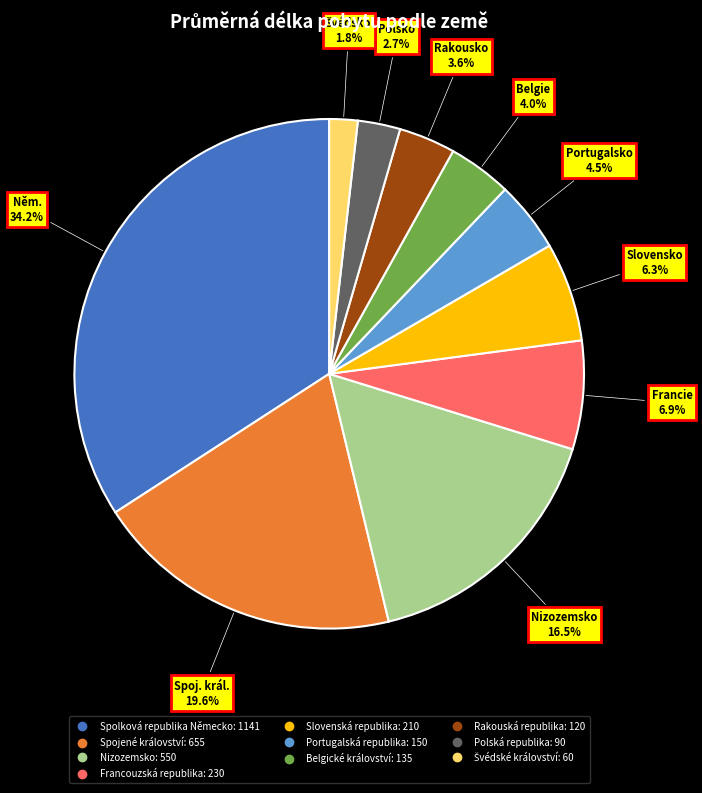

Is there any slice that represents more than half of the pie?

No